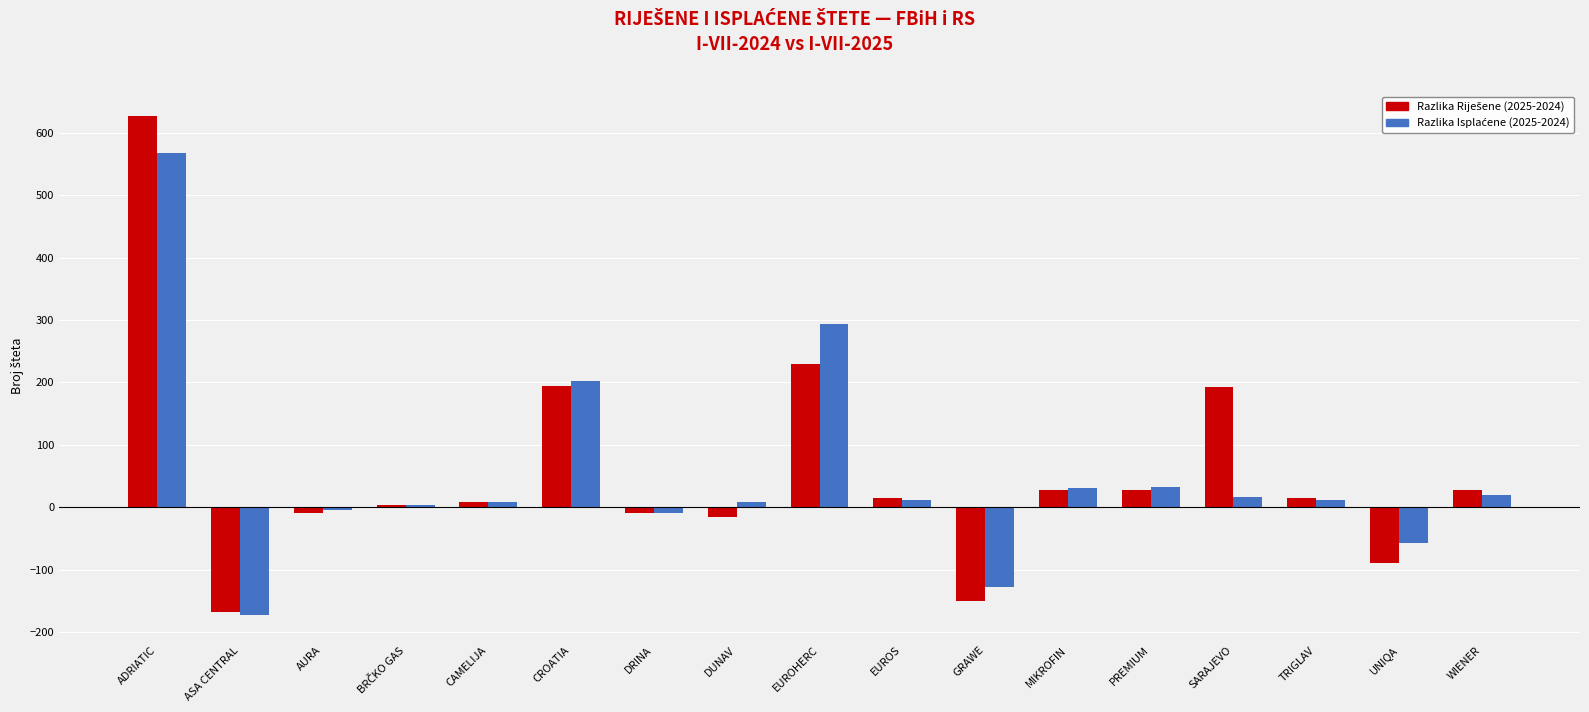

Which label corresponds to the smallest value in the chart?

ASA CENTRAL